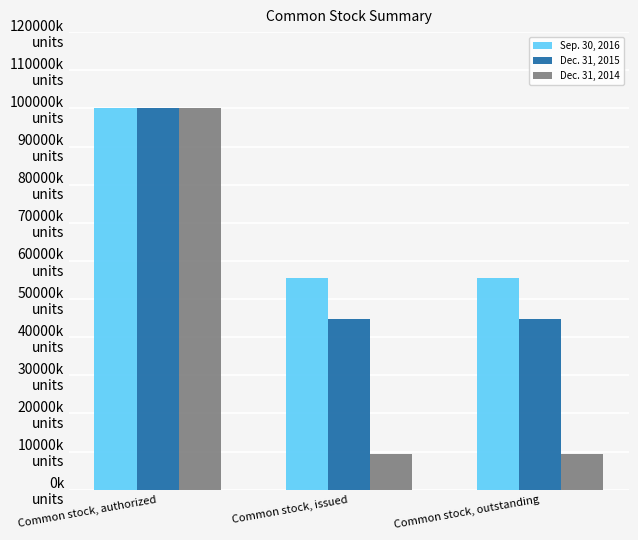

How many bars are there in total?

9